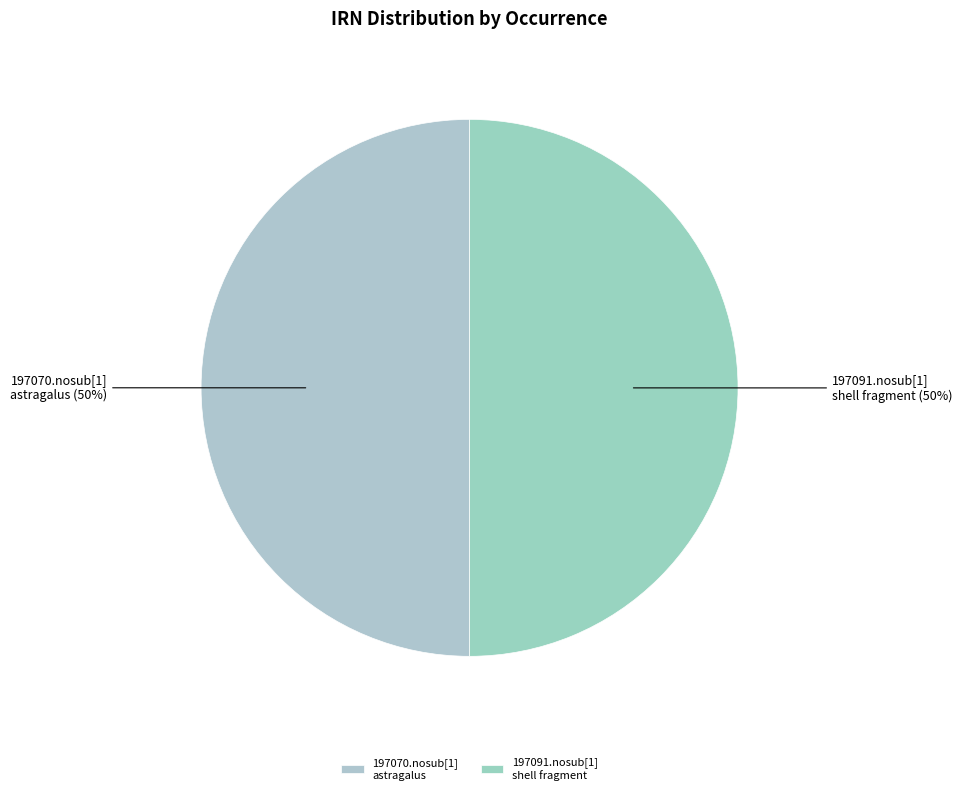

To the nearest percent, what percentage of the pie is 197091.nosub[1] shell fragment?

50%